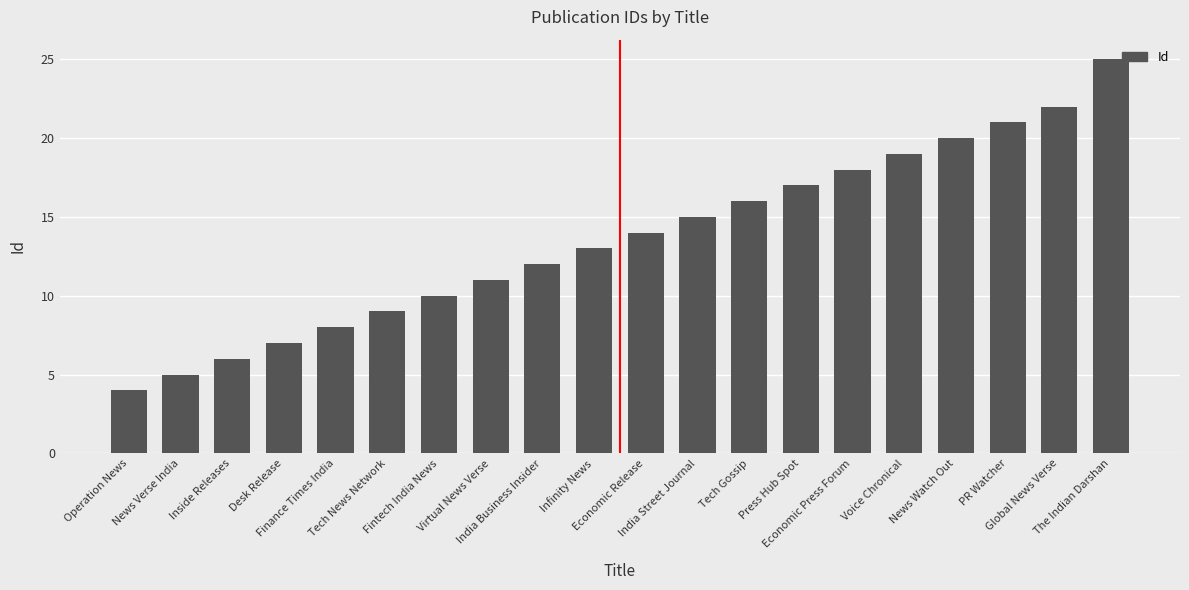

Are the bars grouped side by side (vs. stacked)?

No